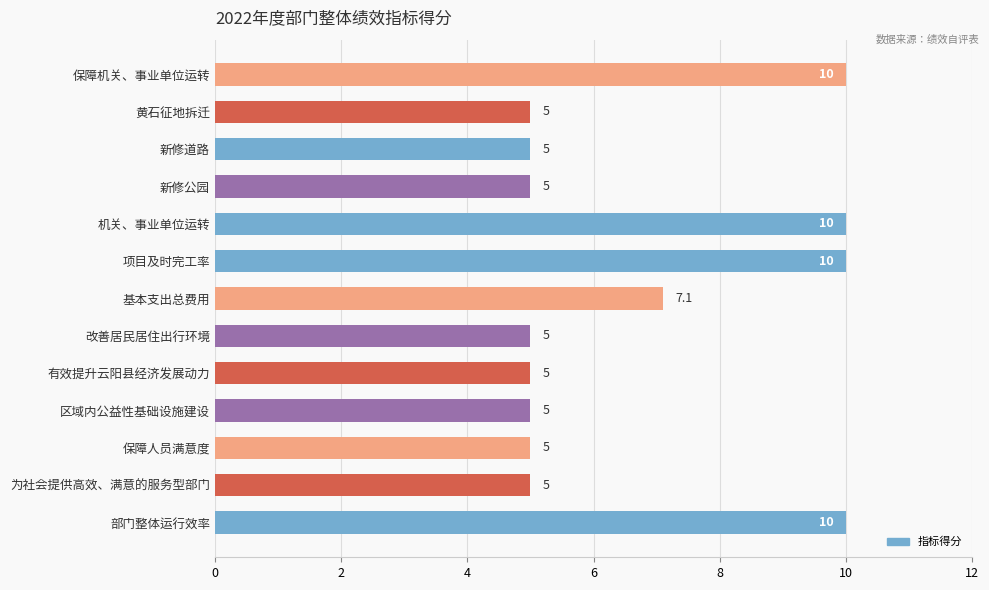

True or false: the data shows 7.1 at 基本支出总费用.

True